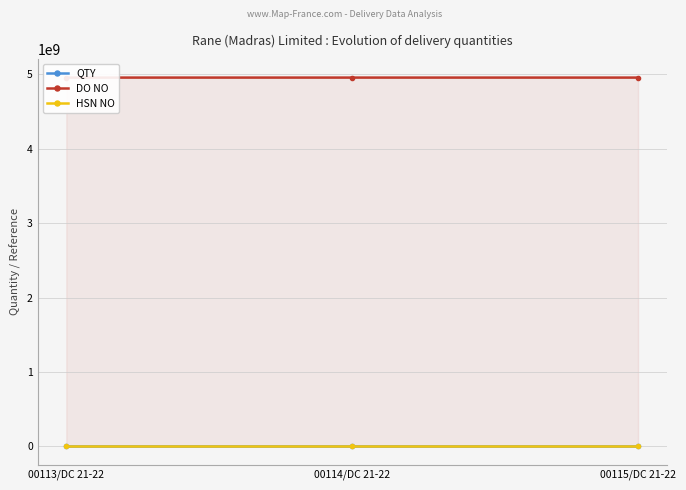

How many values in the QTY series exceed 12?

1